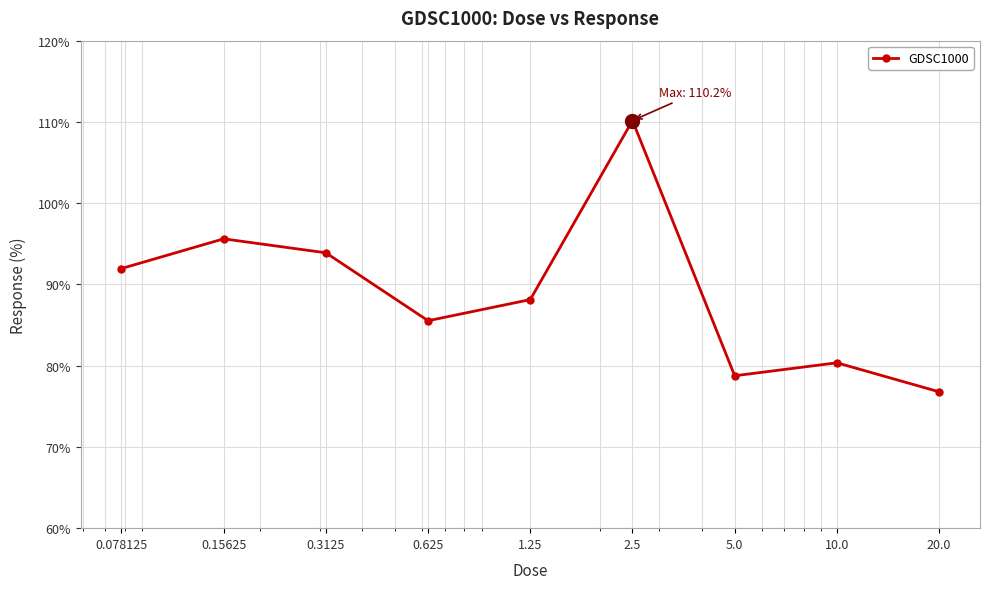

What is the maximum value shown in the chart?

110.2